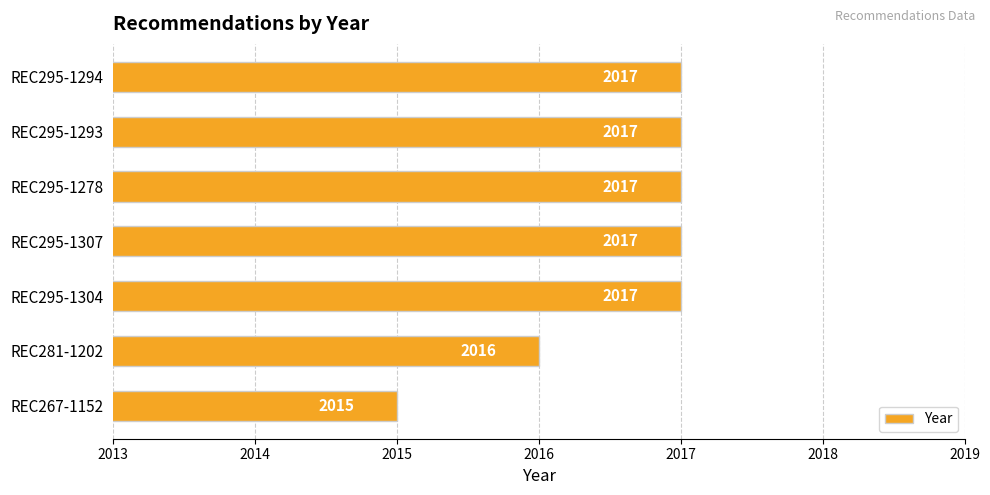

At which label is the value closest to 2016?

REC281-1202